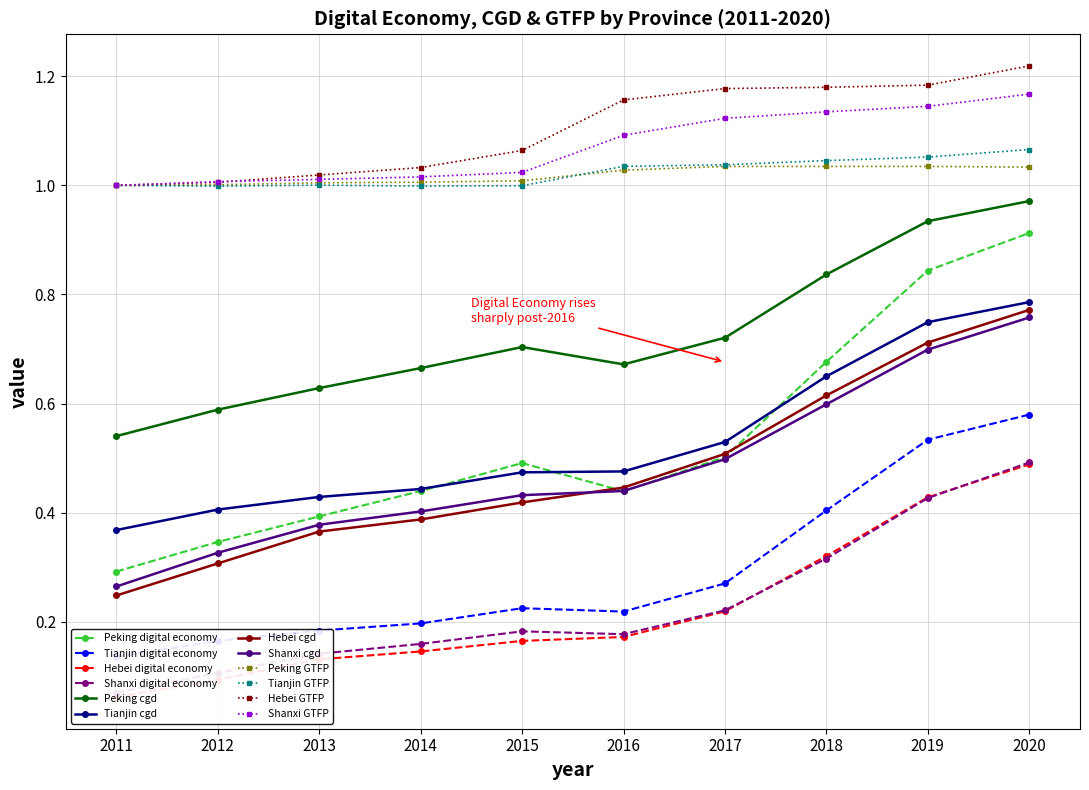

What is the average value of the GTFP series?

1.1